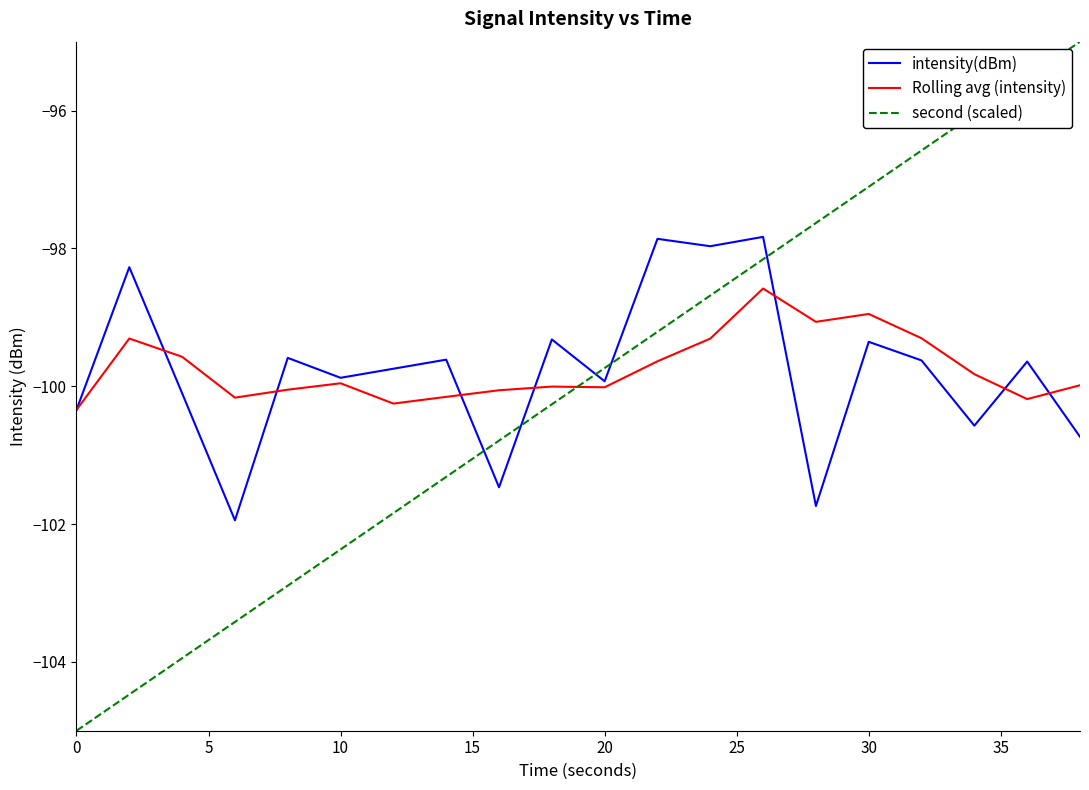

List the series in order of their peak value, highest first.

second (scaled), intensity(dBm), Rolling avg (intensity)